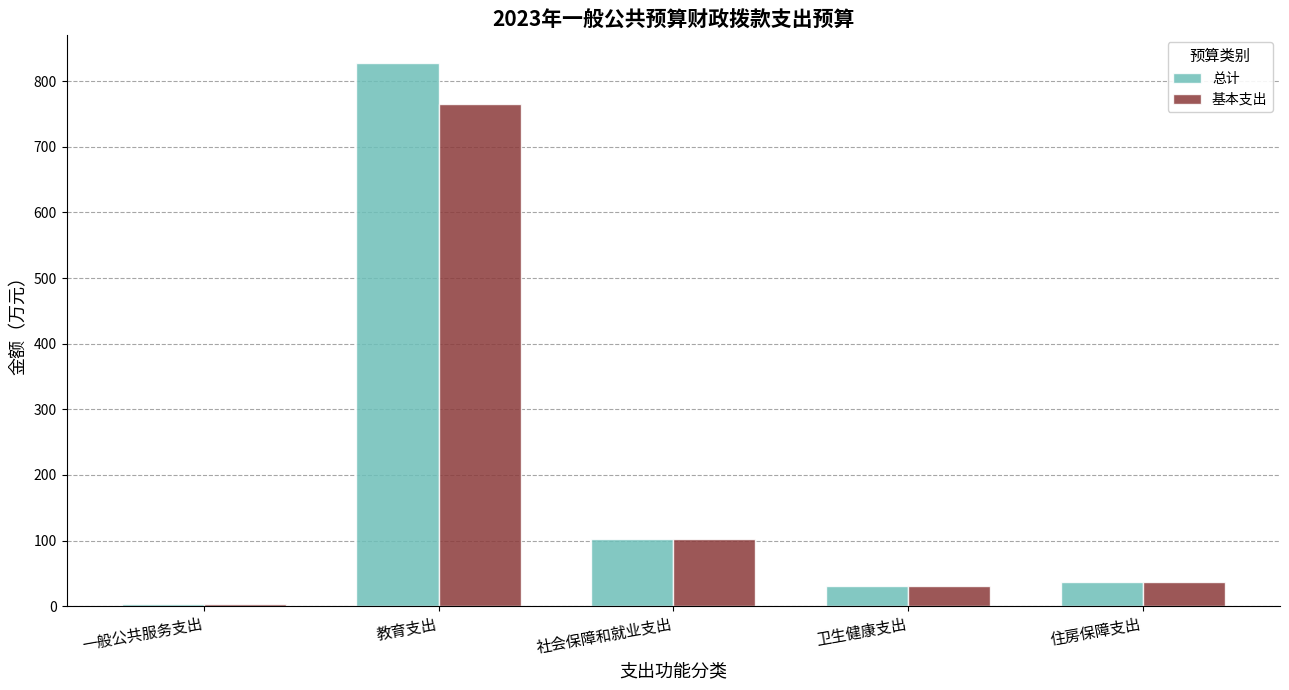

True or false: 基本支出 has a value of 36.6 at 住房保障支出.

True